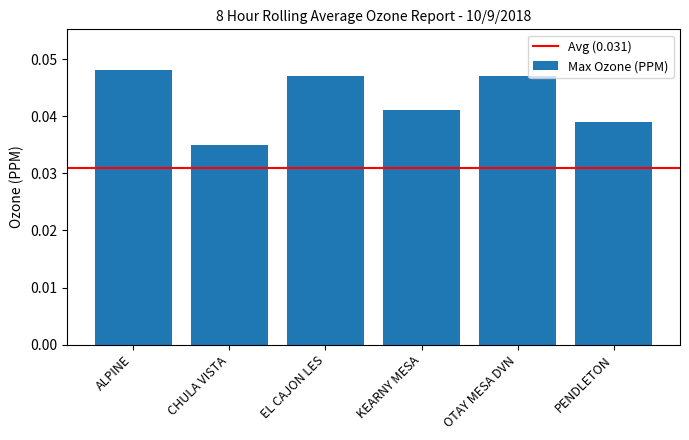

Between EL CAJON LES and ALPINE, which is larger?

ALPINE